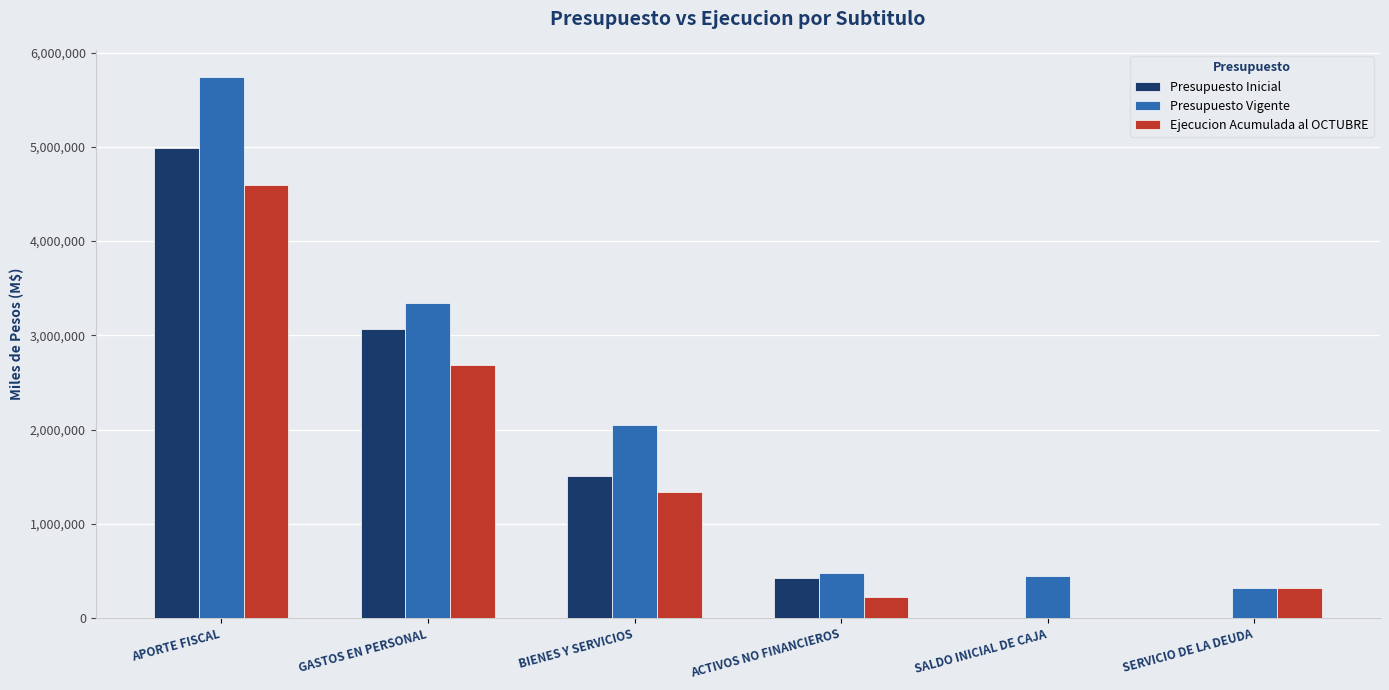

How many groups of bars are there?

6